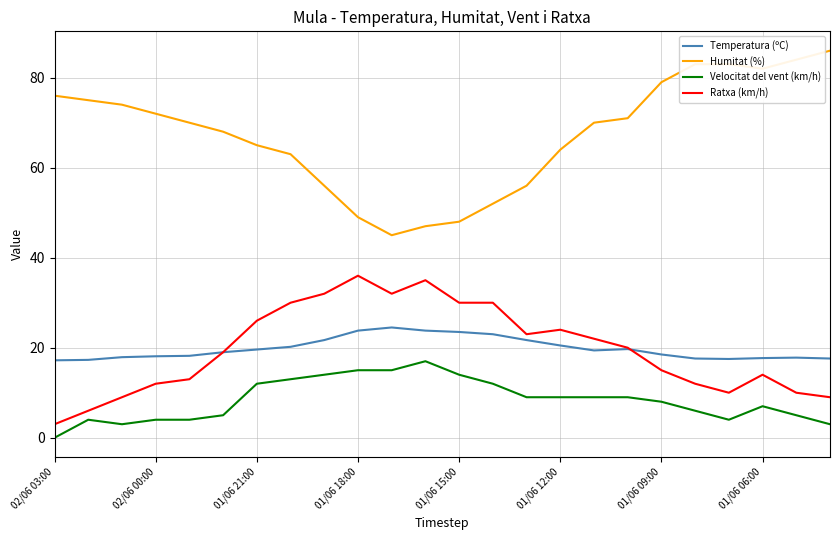

True or false: Ratxa (km/h) and Humitat (%) intersect in this chart.

False